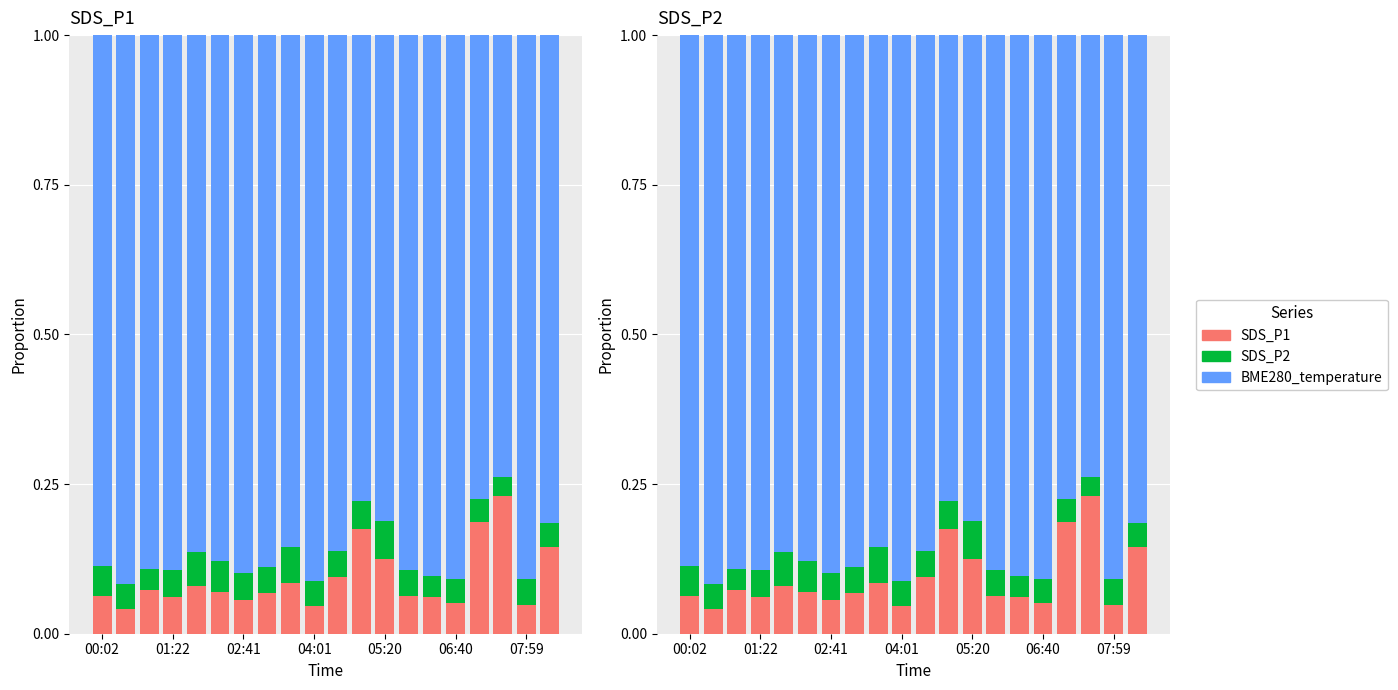

Which has a higher value, 12 or 7?

12